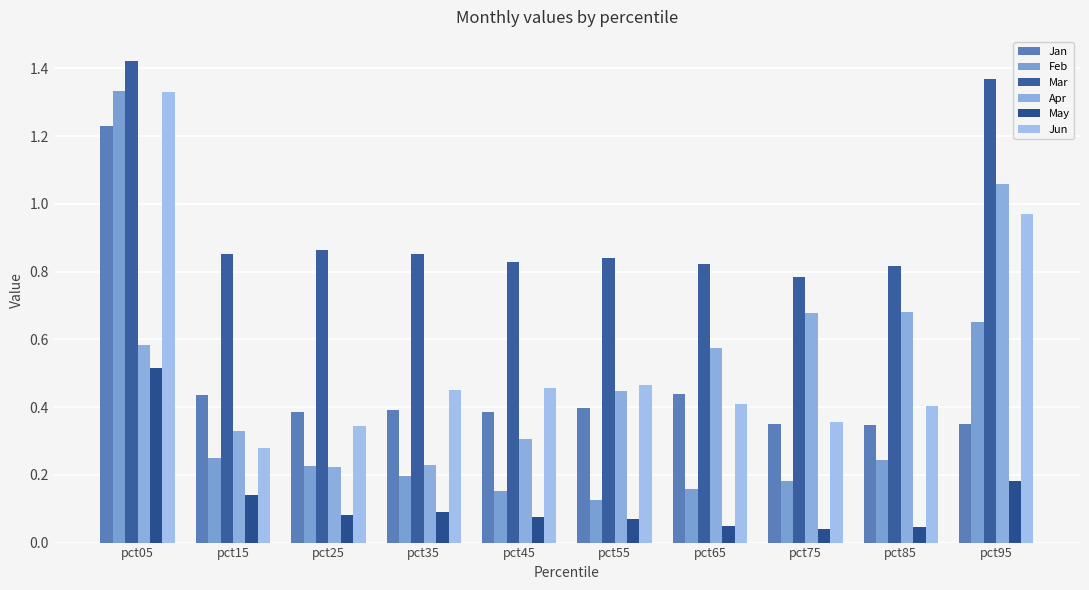

Does the chart contain stacked bars?

No